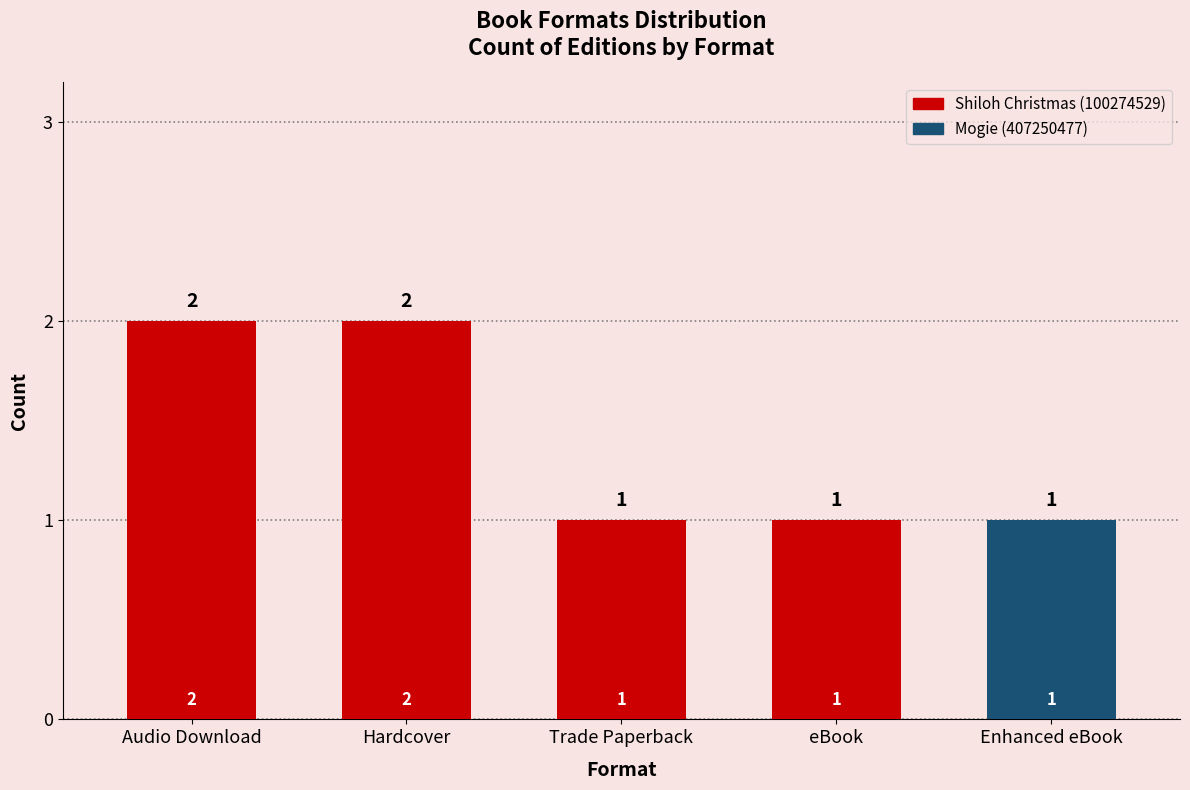

The value at eBook is 2. True or false?

False